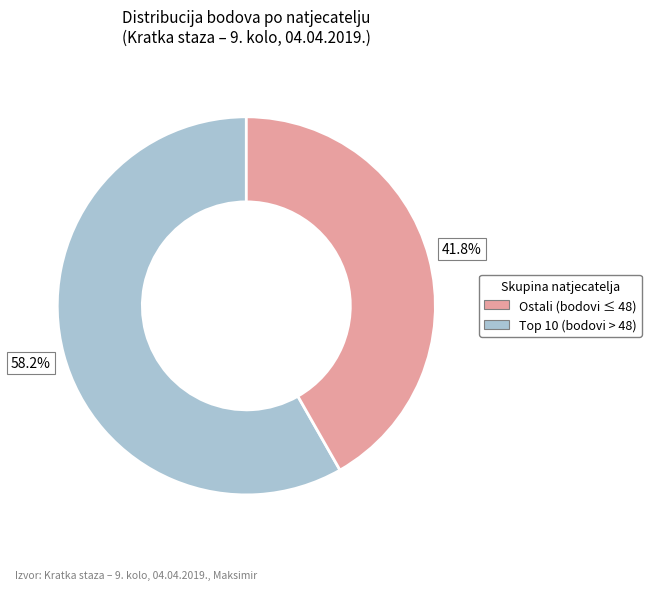

Is there a majority slice in this chart?

Yes